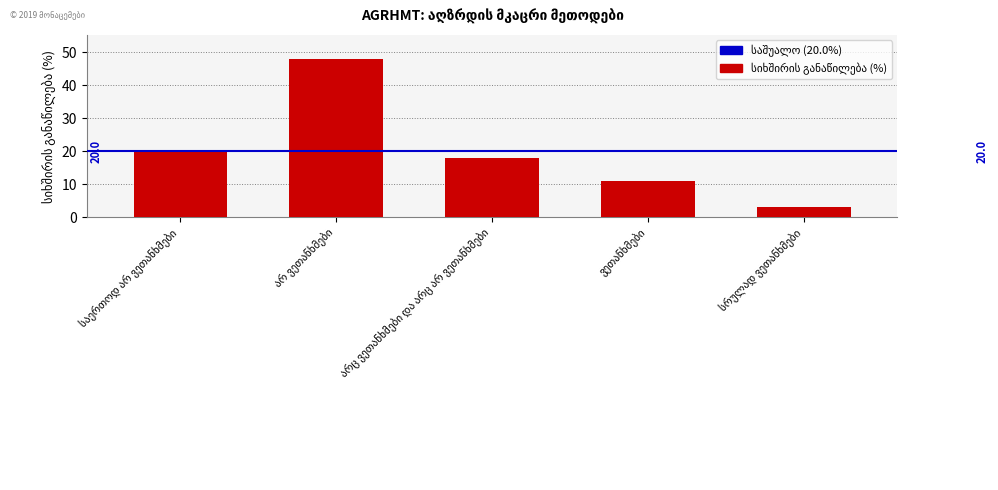

What is the greatest value displayed?

48